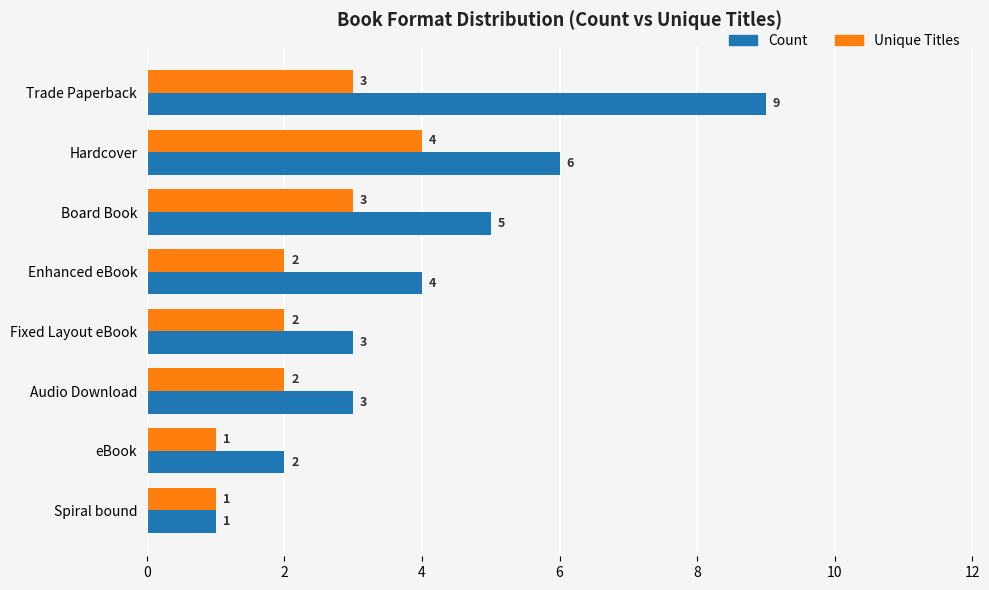

What is the maximum value shown in the chart?

9